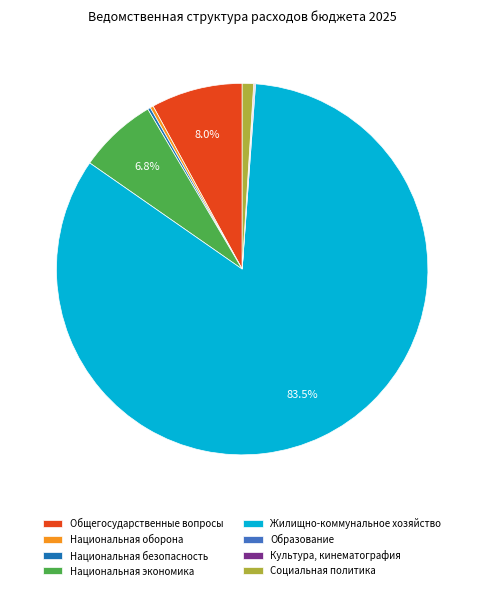

Is the sum of Национальная оборона and Национальная экономика greater than half?

No